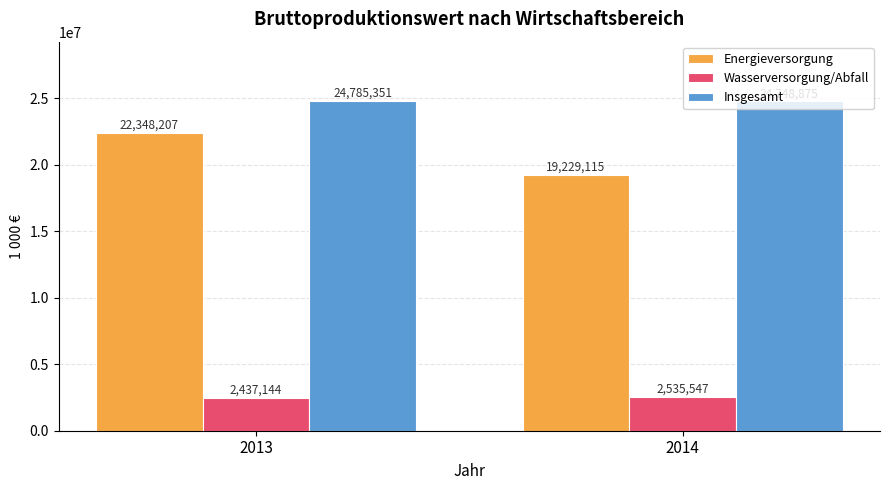

What is the difference between the highest and lowest values at 2013?

22348207